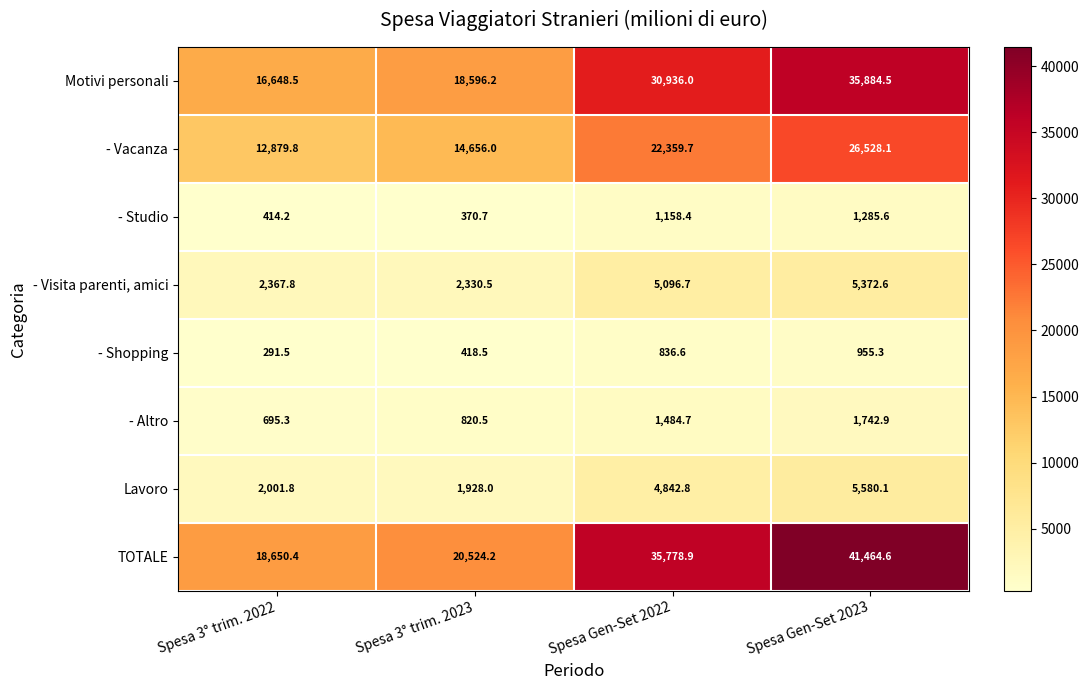

The - Studio series shows 370.7 at Spesa 3° trim. 2023. True or false?

True